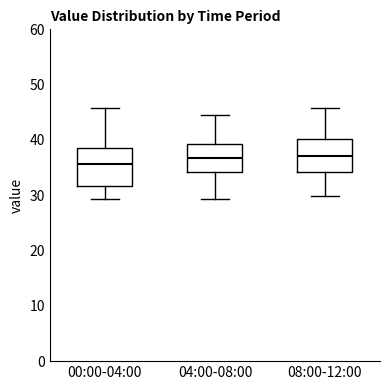

Reading left to right, read every box against the y-axis: the position of its median line, the range the box covers, and the ends of its whiskers. The values are not printed on the chart, so give them approximately, as read against the axis.

00:00-04:00: median 36, box 32 to 39, whiskers 29 to 46
04:00-08:00: median 37, box 34 to 39, whiskers 29 to 45
08:00-12:00: median 37, box 34 to 40, whiskers 30 to 46